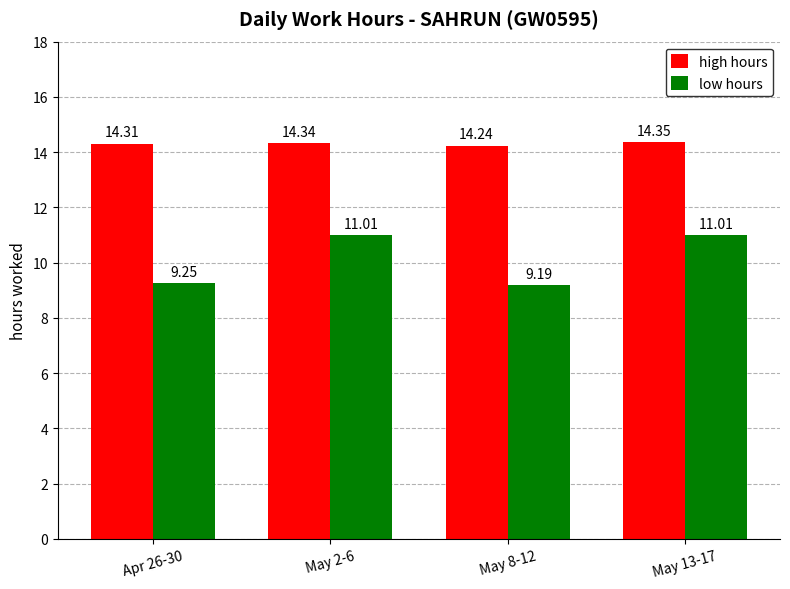

At which label does high hours reach its peak?

May 13-17